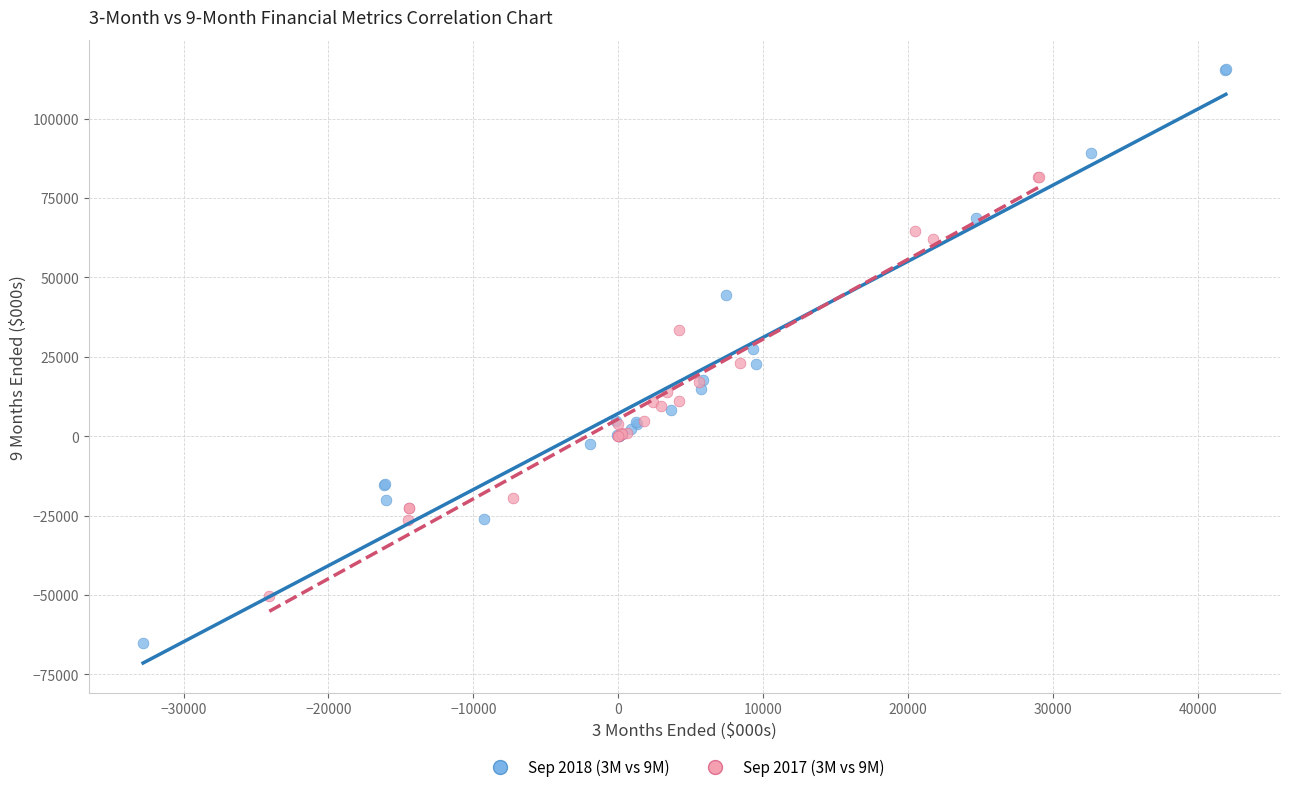

Which series has the largest Y range (max minus min)?

Sep 2018 (3M vs 9M)